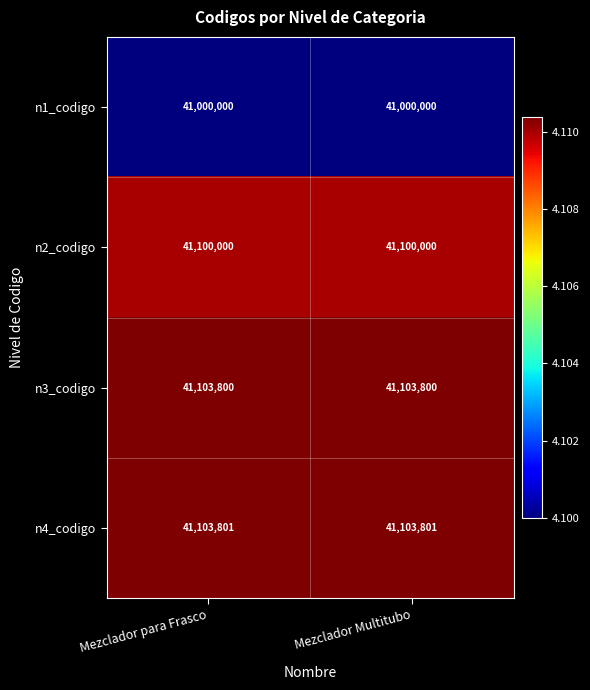

At how many categories does at least one series exceed 41048123?

2